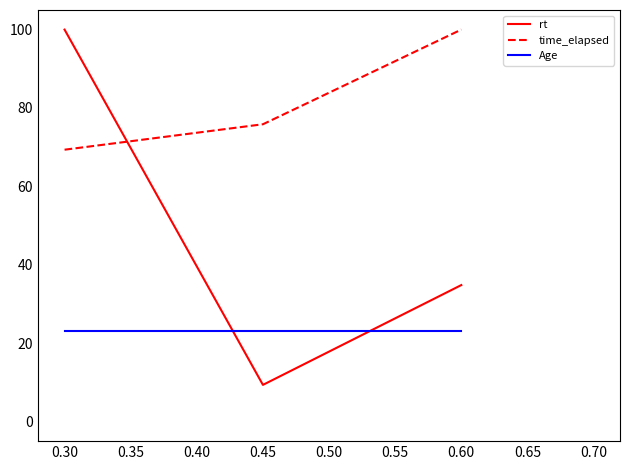

The value of time_elapsed at 0.45 is 16.8. True or false?

False